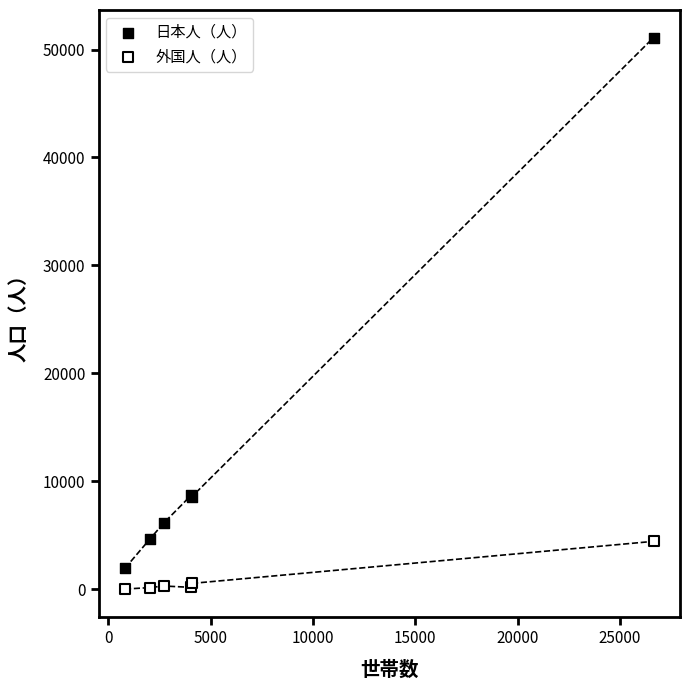

Which series has the largest Y range (max minus min)?

日本人（人）